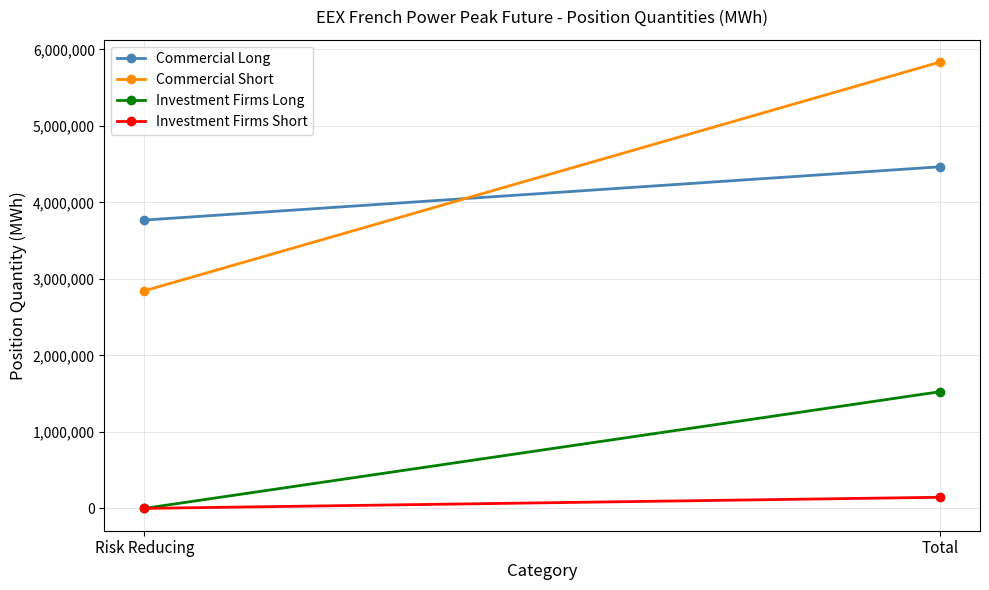

What is the difference between the maximum and minimum values in the Investment Firms Short series?

145752